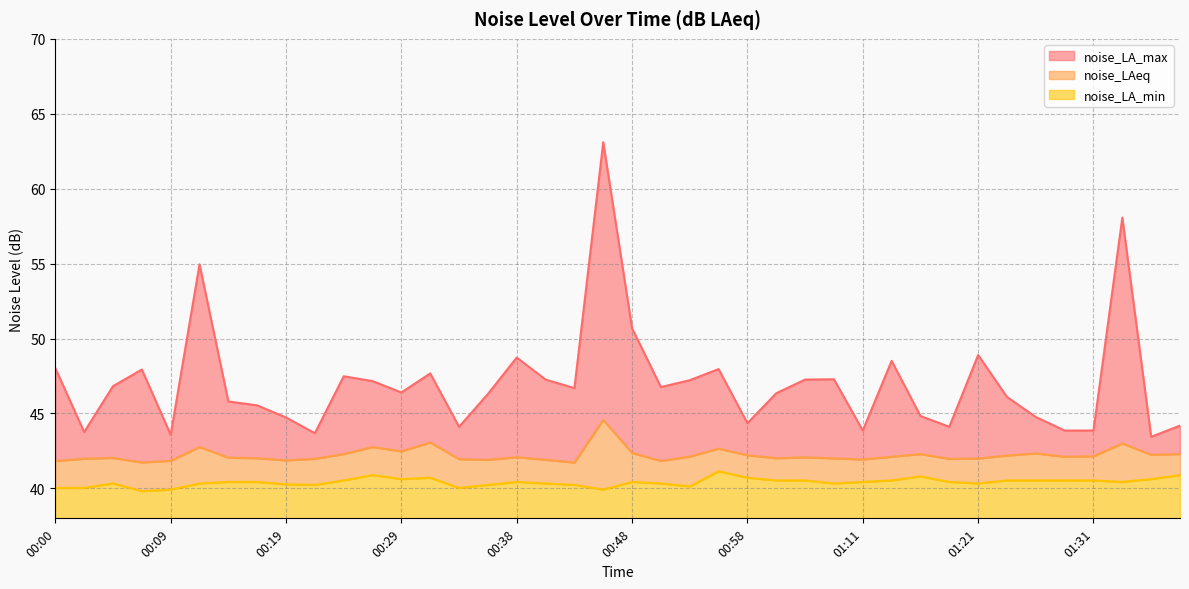

What is the value of the noise_LA_min point at the 29th from the left?

40.4